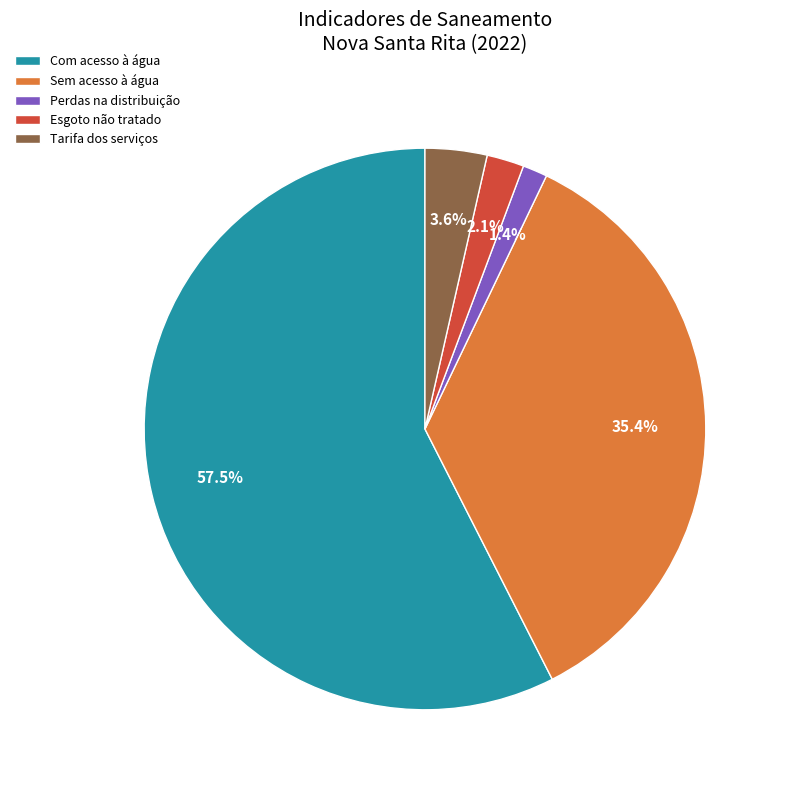

Which has a higher value, Tarifa dos serviços or Sem acesso à água?

Sem acesso à água